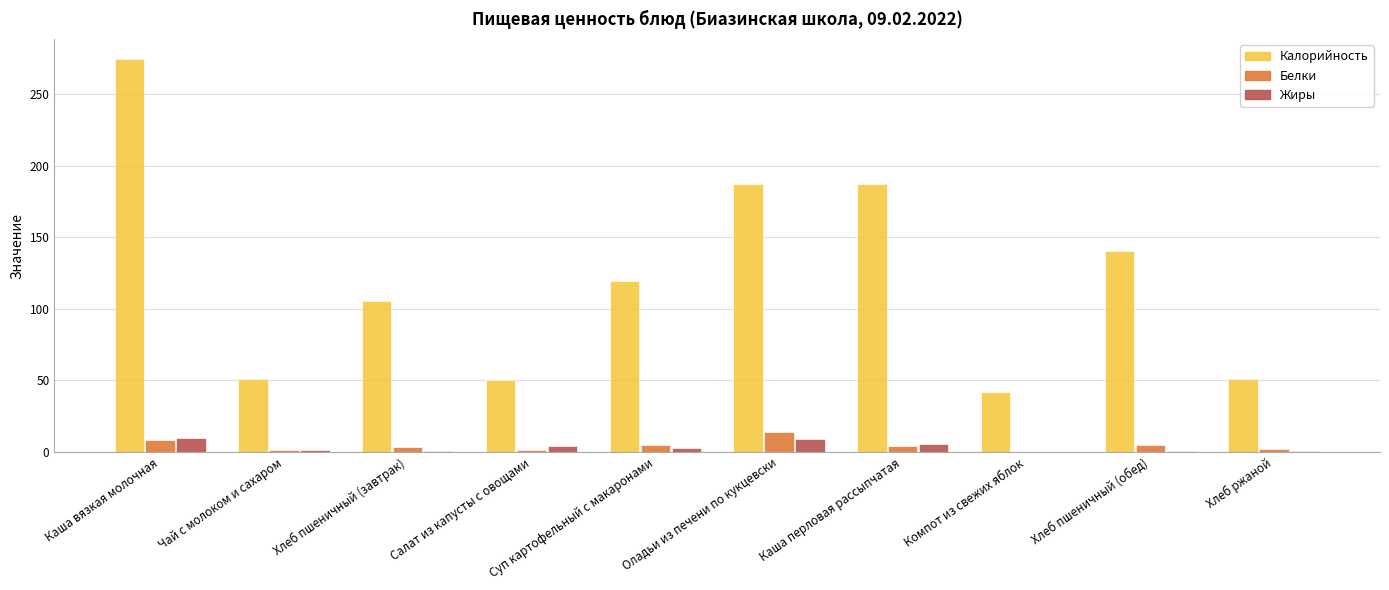

The value of Калорийность at Каша перловая рассыпчатая is 187.1. True or false?

True